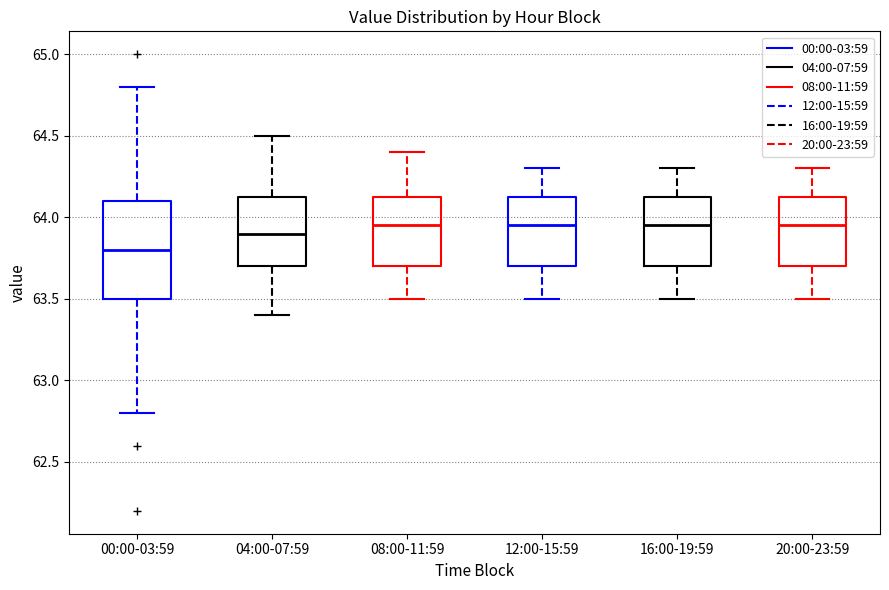

Which box's median line is the lowest?

00:00-03:59